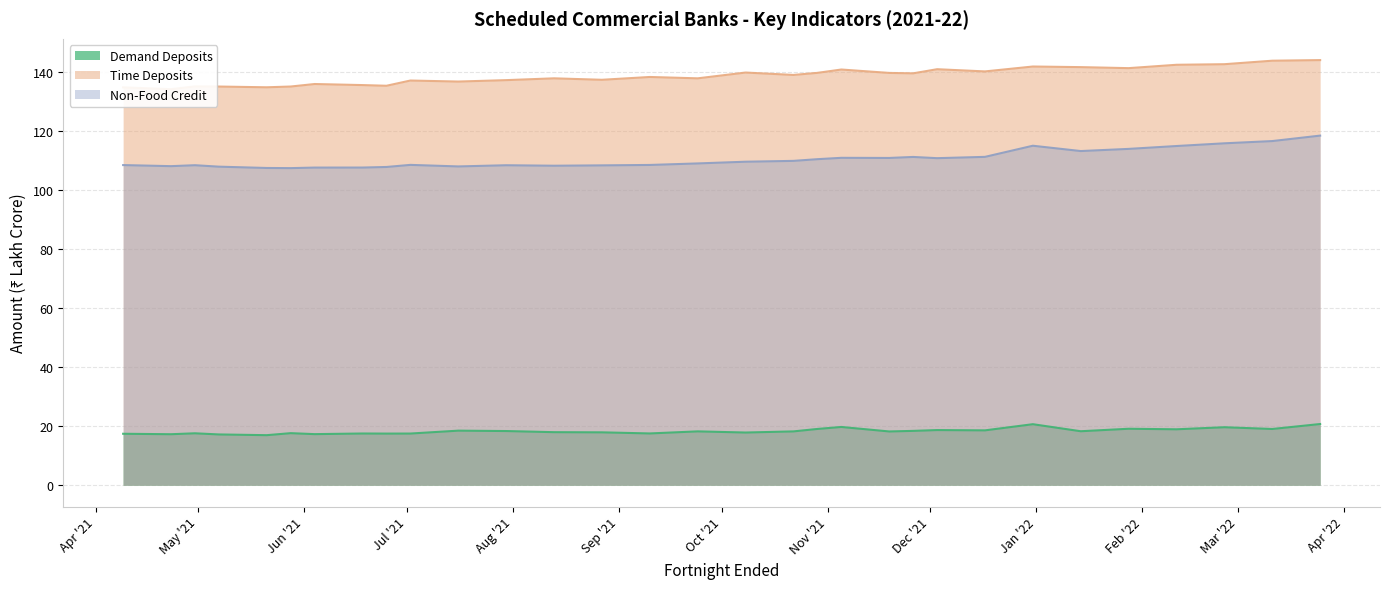

What is the difference between the second highest and second lowest values in the Non-Food Credit series?

9.1